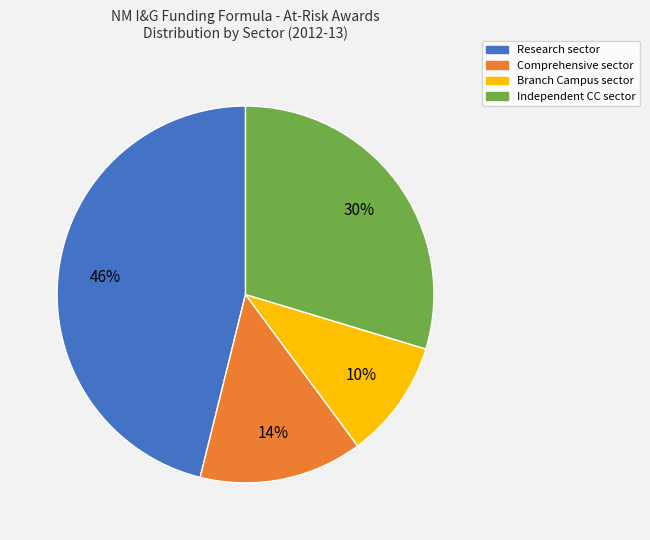

True or false: Independent CC accounts for 25% of the total.

False